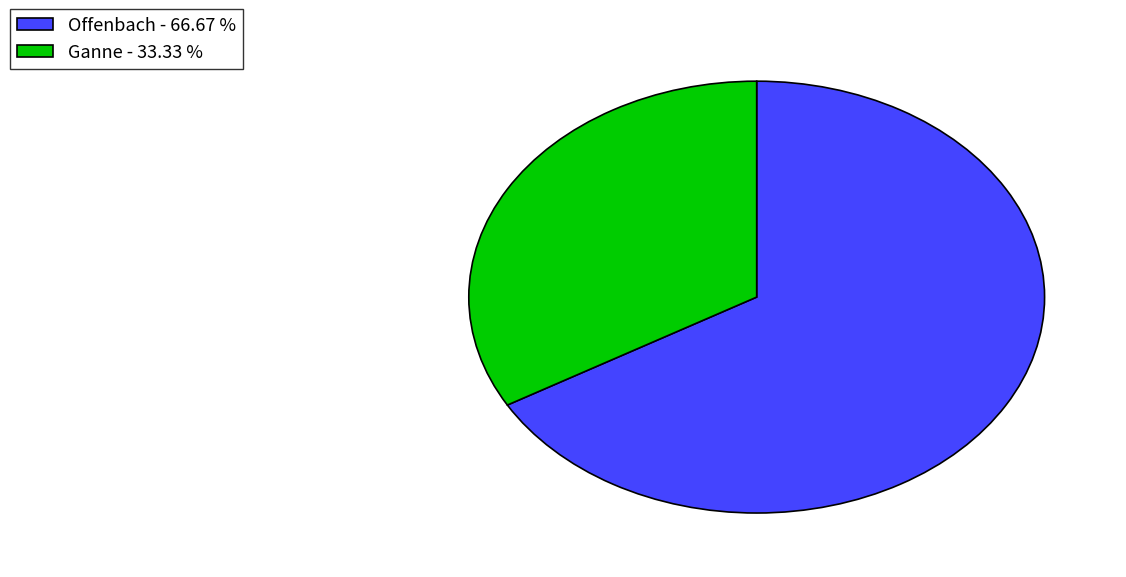

Approximately how many times larger is the value at Ganne - 33.33 % compared to Offenbach - 66.67 %?

0.5